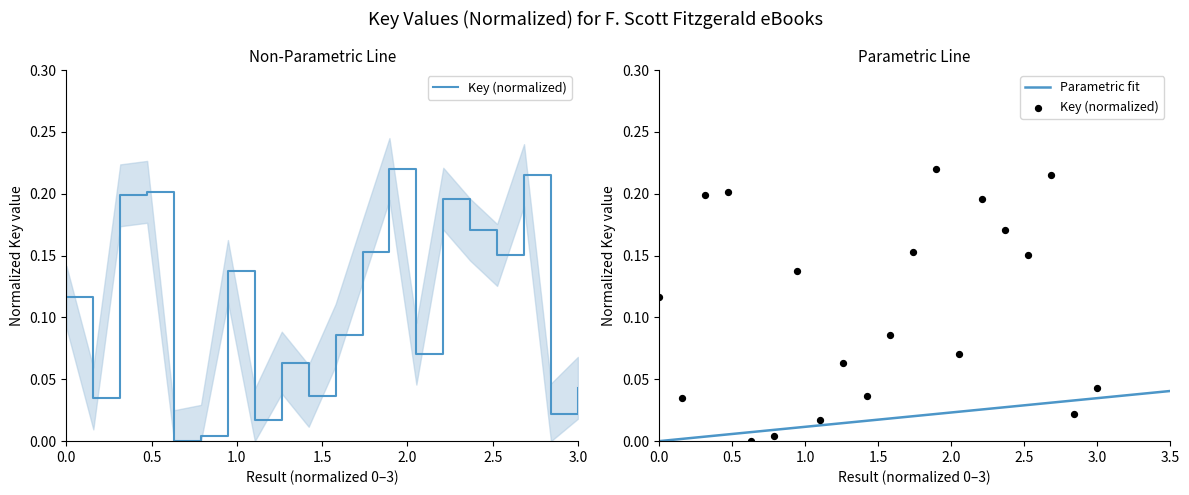

What is the change in value from 13 to 19?

-0.2